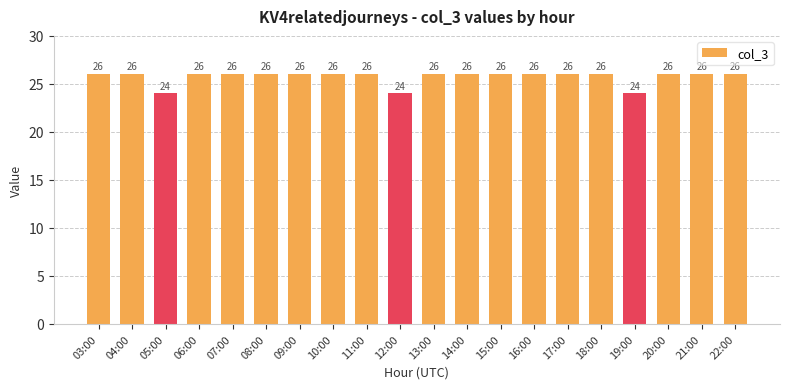

Reading right to left, extract all data points from this chart.

26	26	26	24	26	26	26	26	26	26	24	26	26	26	26	26	26	24	26	26